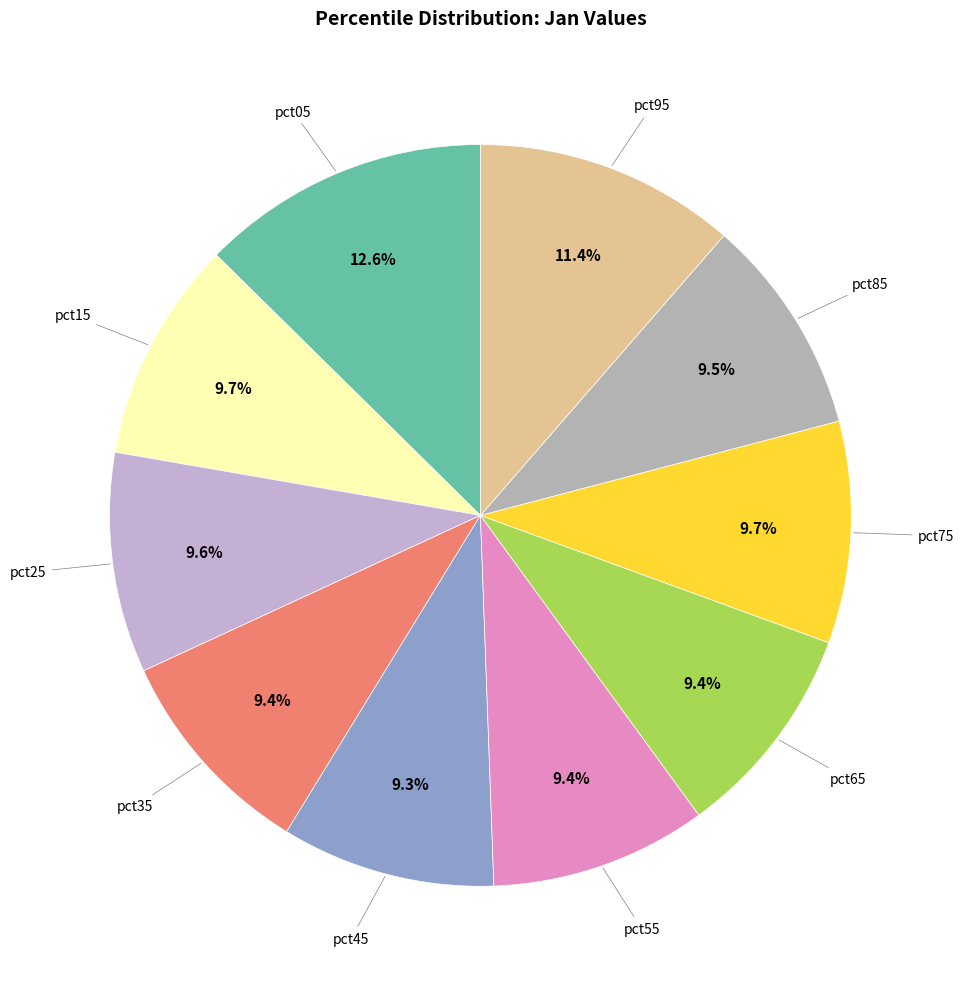

Which slice is the largest?

pct05